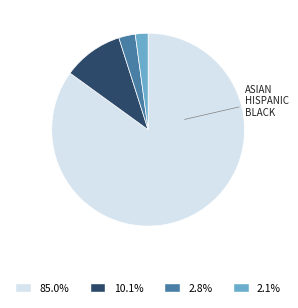

Is there any slice that represents more than half of the pie?

Yes